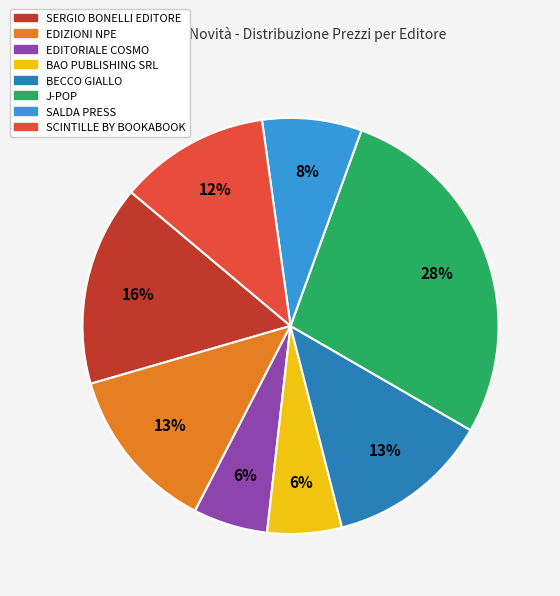

Does any single category account for the majority?

No